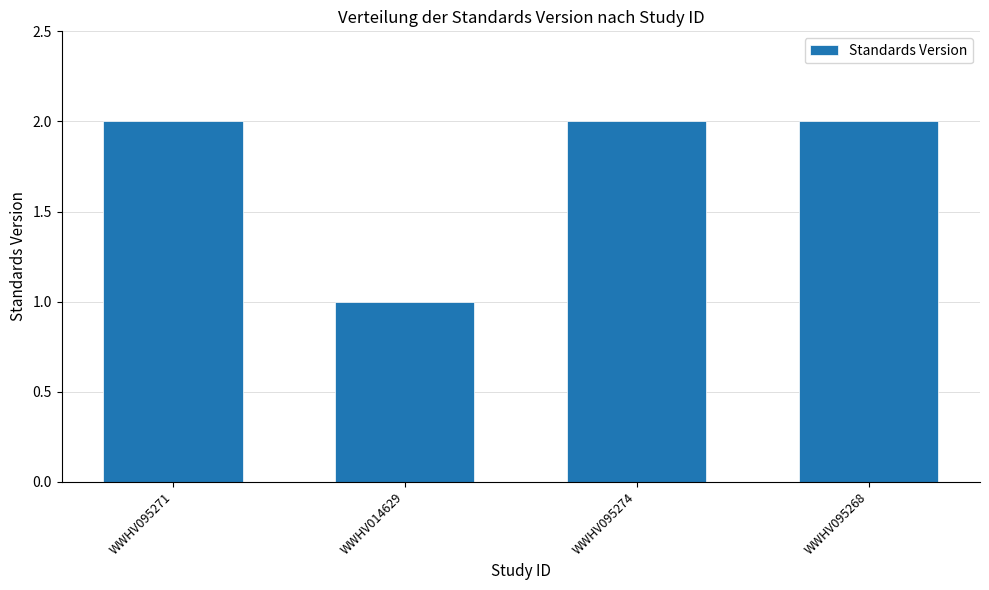

Which category has the lowest value across all series?

WWHV014629